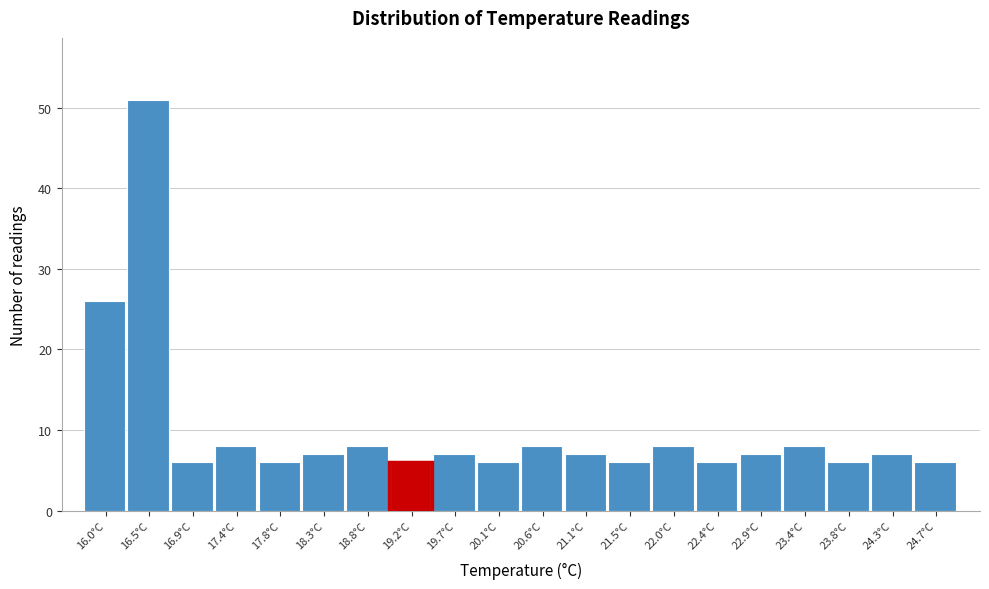

Reading right to left, transcribe all the data shown in this chart.

6	7	6	8	7	6	8	6	7	8	6	7	6	8	7	6	8	6	51	26